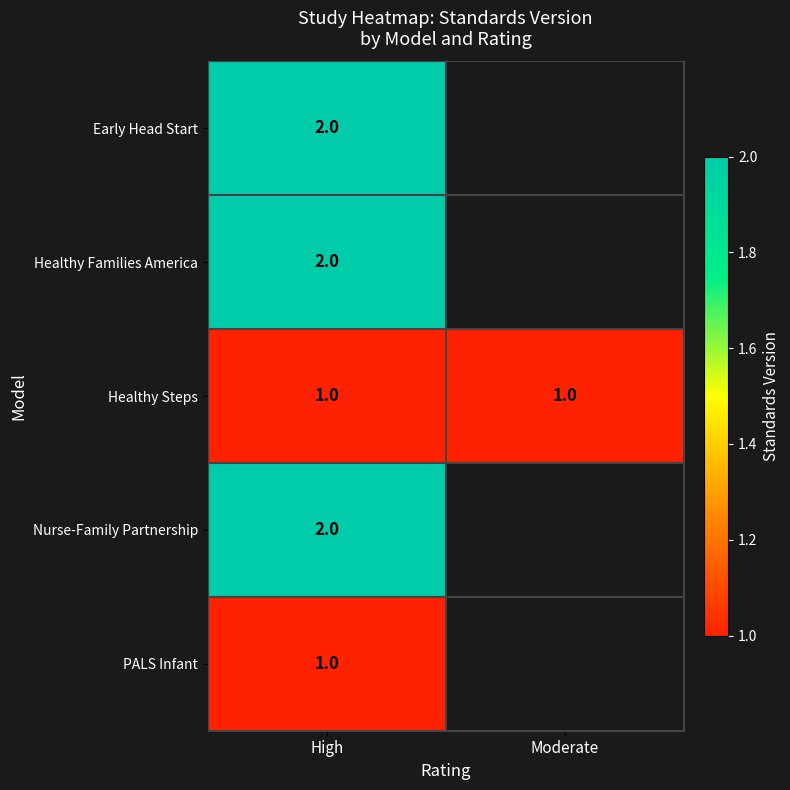

The value of PALS Infant at High is 1. True or false?

True